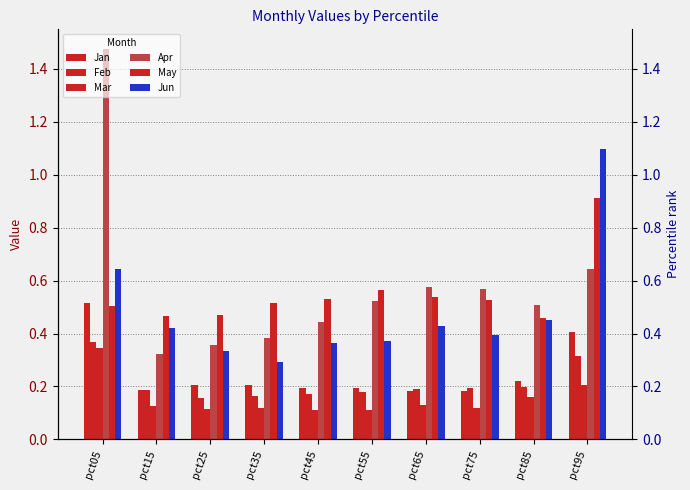

What is the lowest value of the Mar series?

0.1